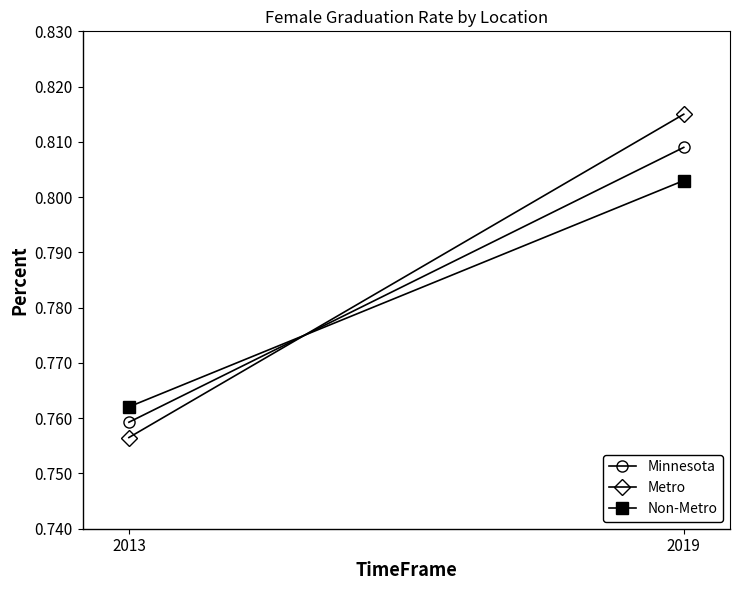

Is the value of Non-Metro at 2013 greater than the value of Metro at 2019?

No